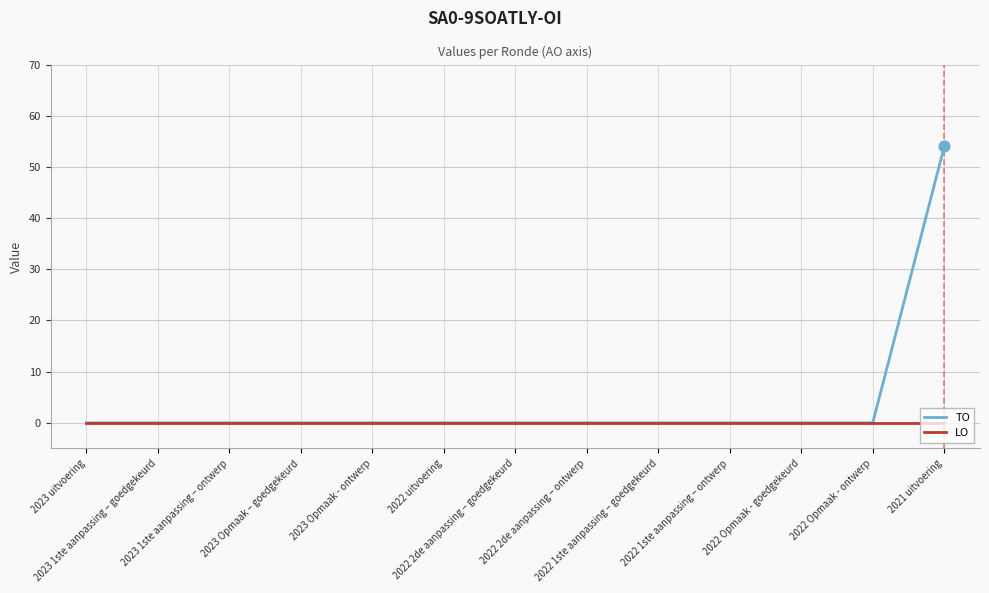

Which series has the widest spread of values?

TO